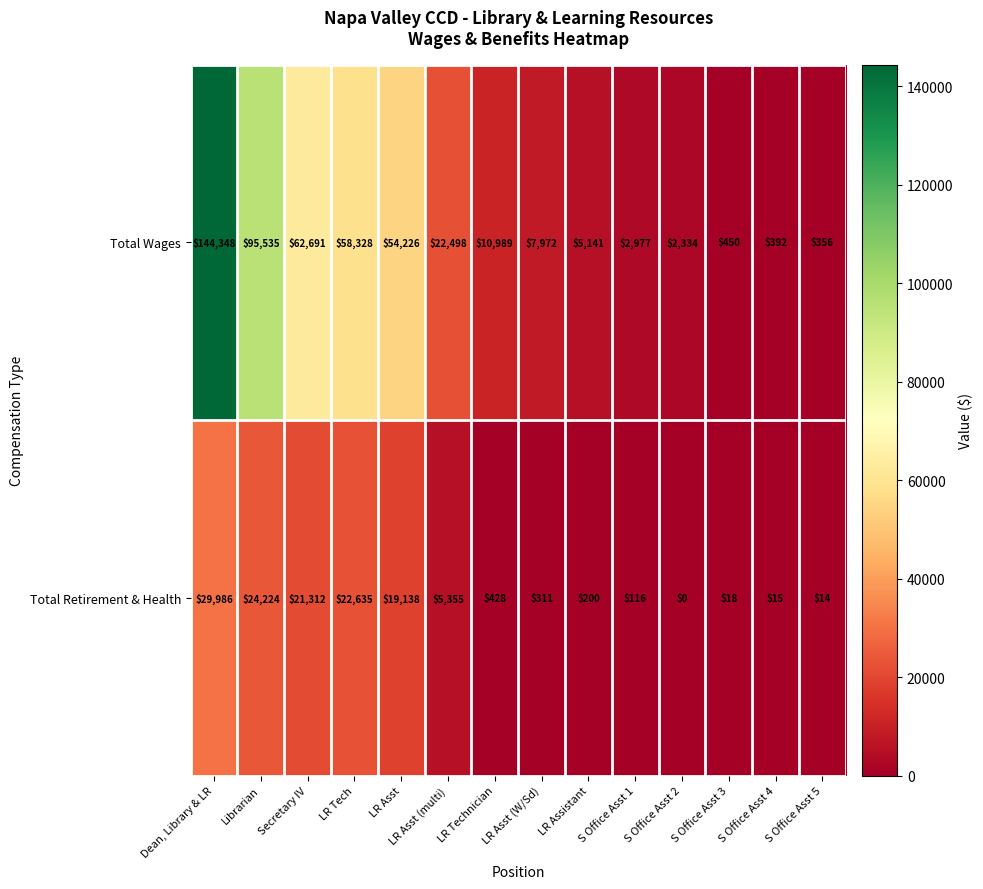

Count the number of categories in the chart.

14